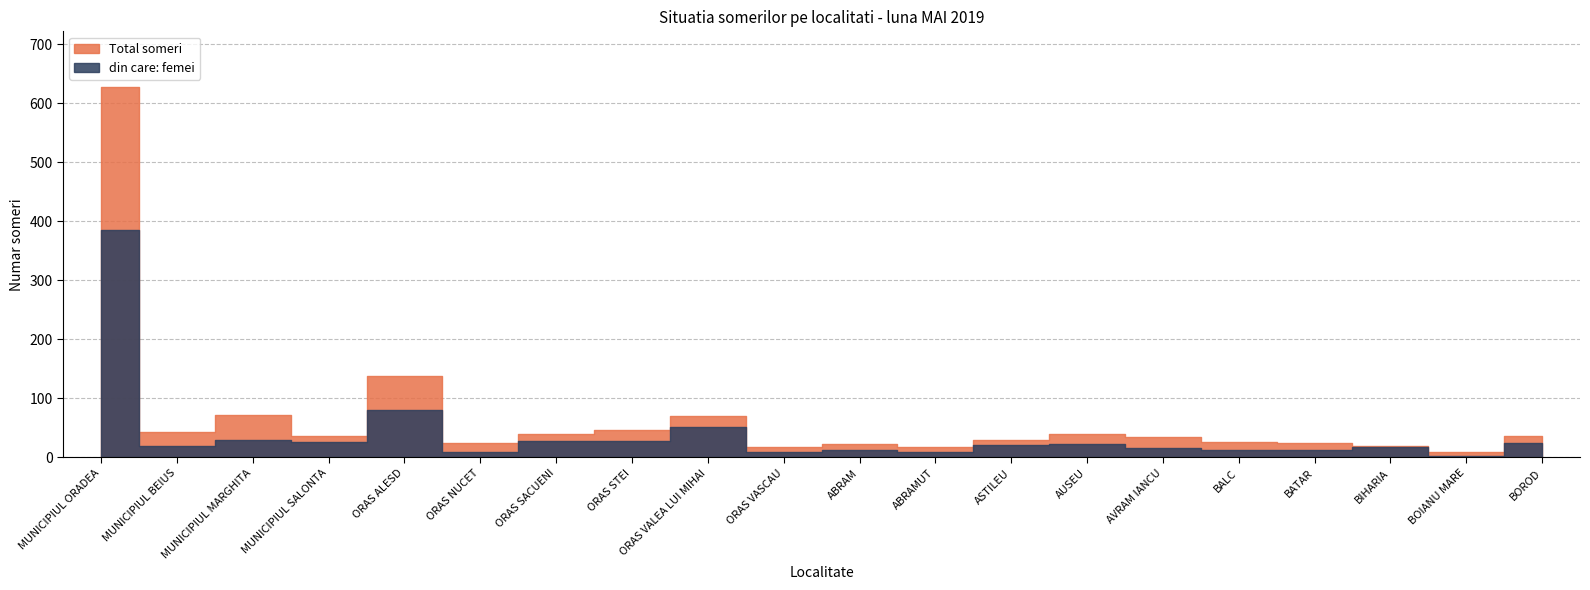

True or false: Total someri and din care: femei cross at least once.

False